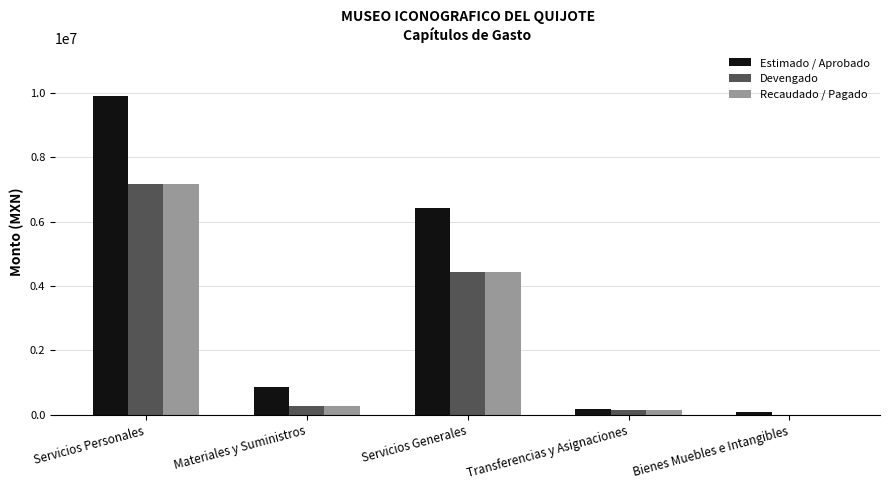

Count the number of data series in this chart.

3